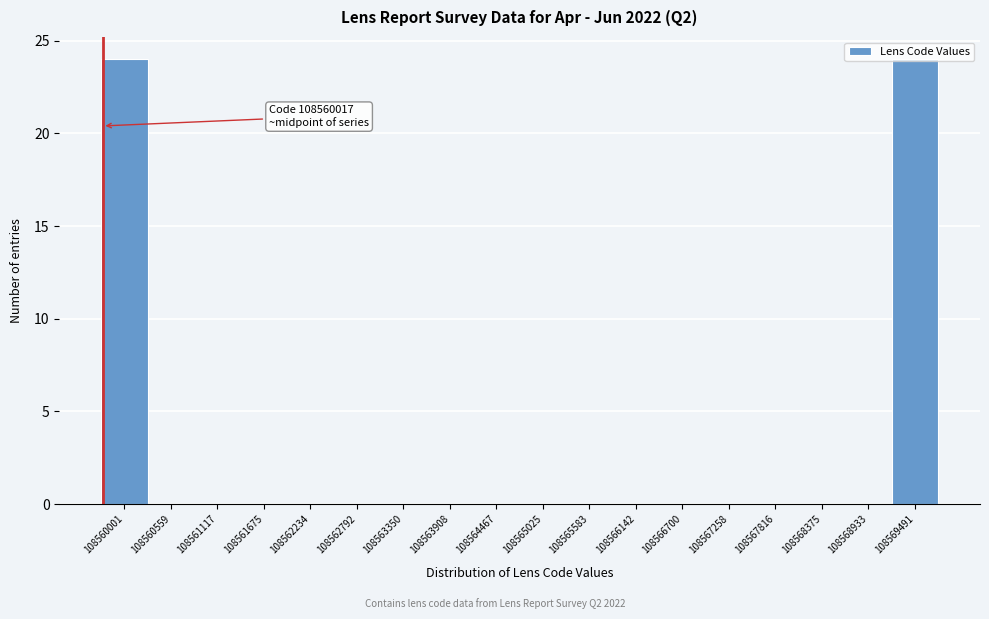

The chart shows a value of -16 at 108568933. True or false?

False